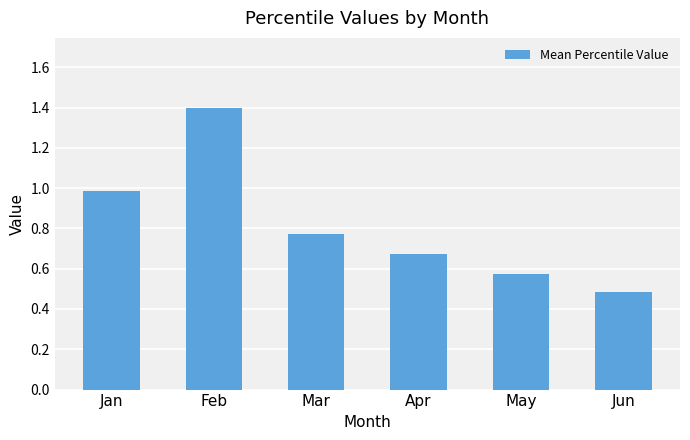

Rank the categories by value from highest to lowest.

Feb, Jan, Mar, Apr, May, Jun